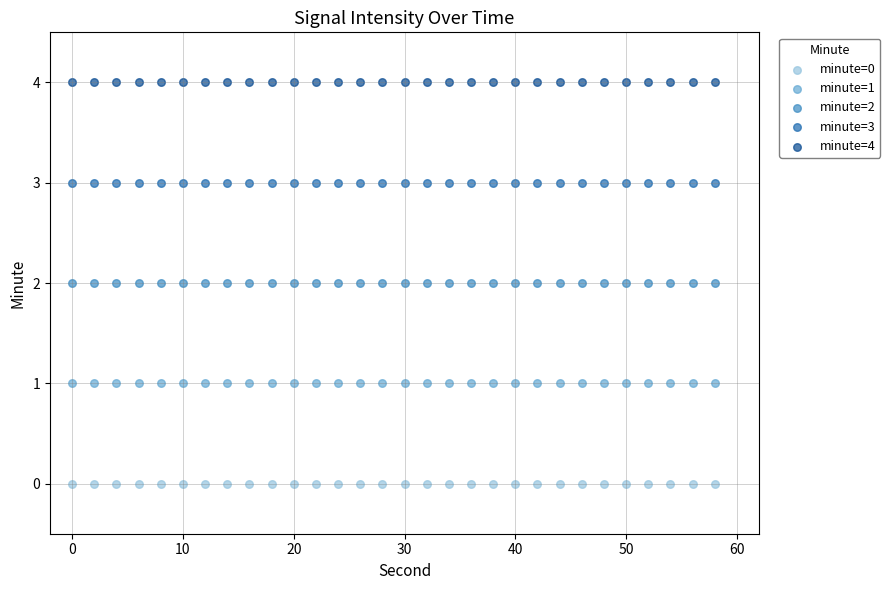

What are all the series names shown in the legend?

minute=0, minute=1, minute=2, minute=3, minute=4